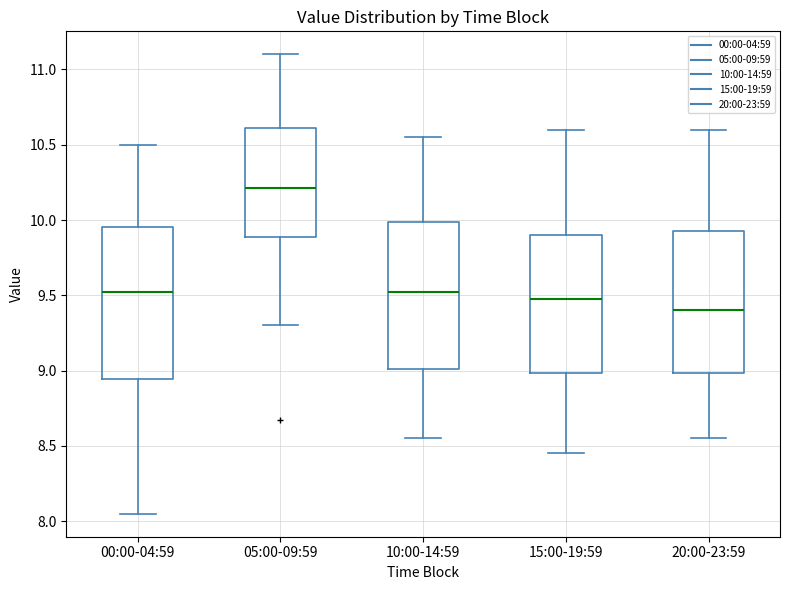

Which box's median line is the highest?

05:00-09:59